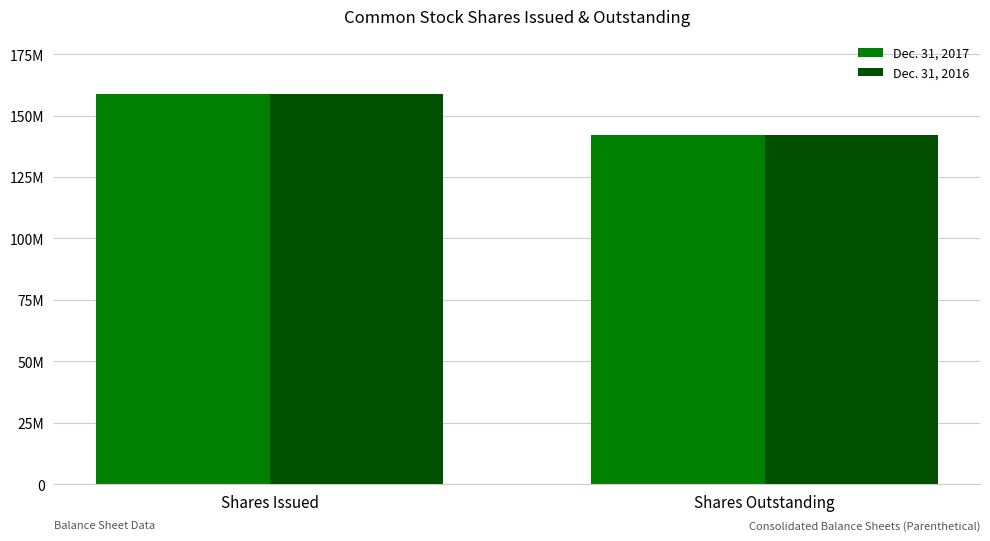

What is the sum of all Dec. 31, 2016 values?

300519915